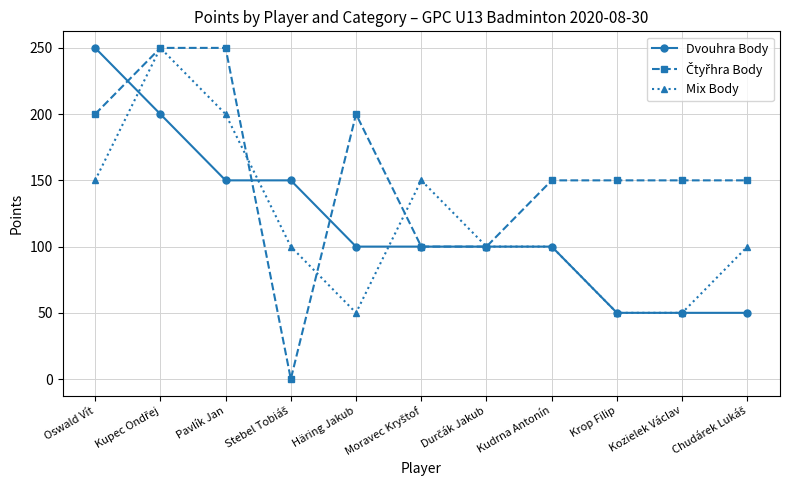

What is the label of the 10th point from the left?

Kozielek Václav